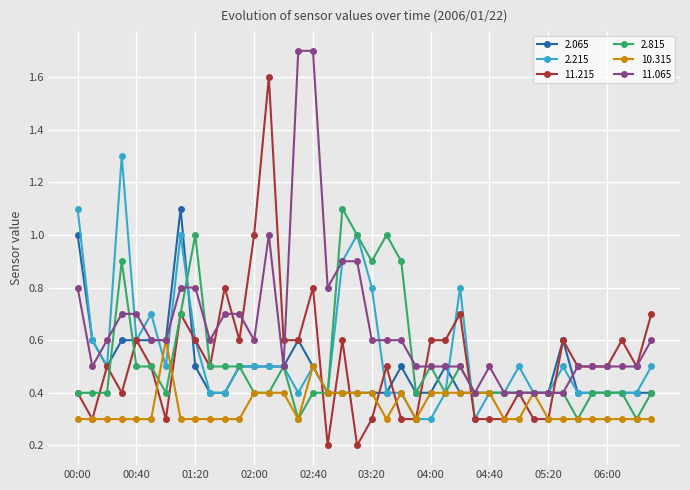

What is the value of the 2.215 point at the 20th from the left?

1.0